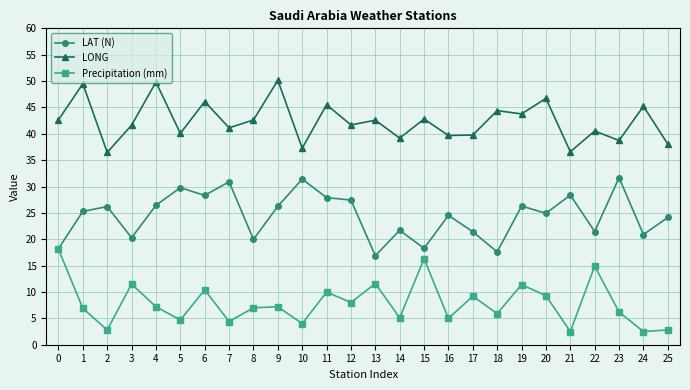

The value of Precipitation (mm) at 22 is 14.9. True or false?

True